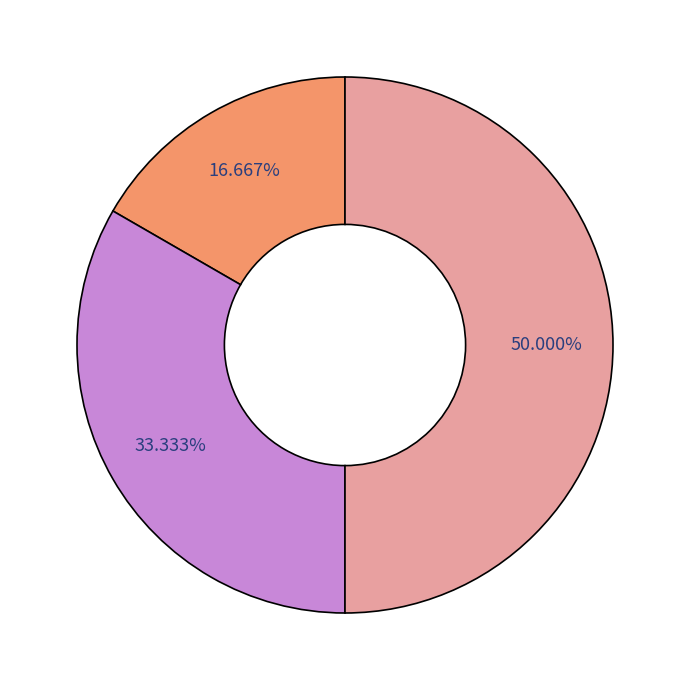

How many slices are in this pie chart?

3